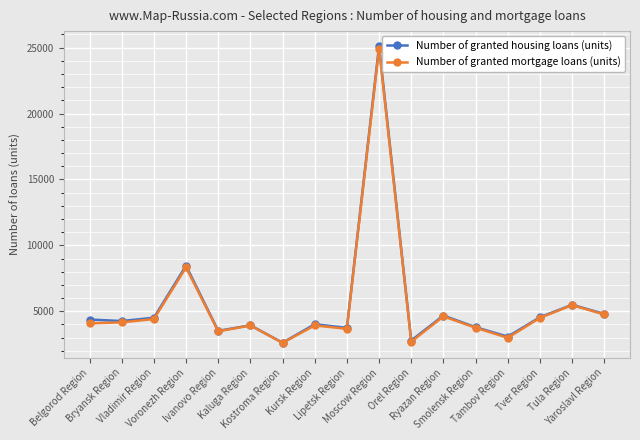

What is the maximum value shown in the chart?

25127